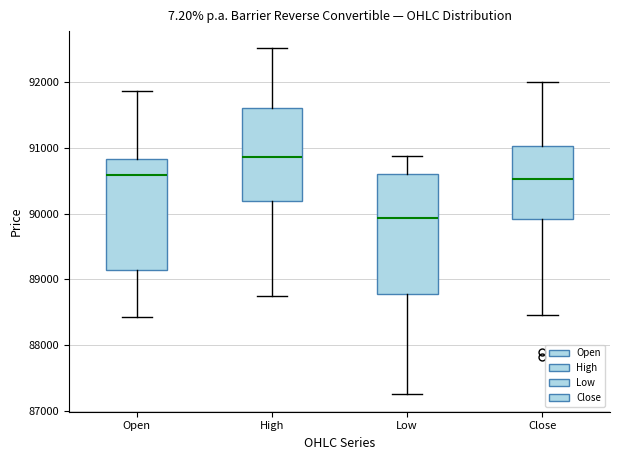

Which box has the highest median line?

High